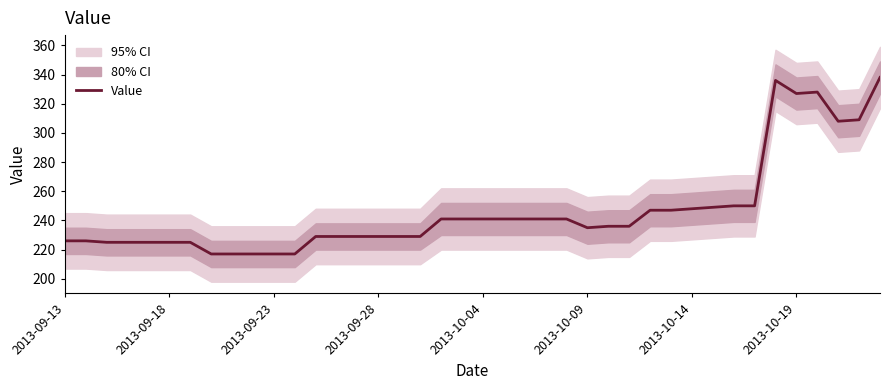

What is the lowest value of the Value series?

217